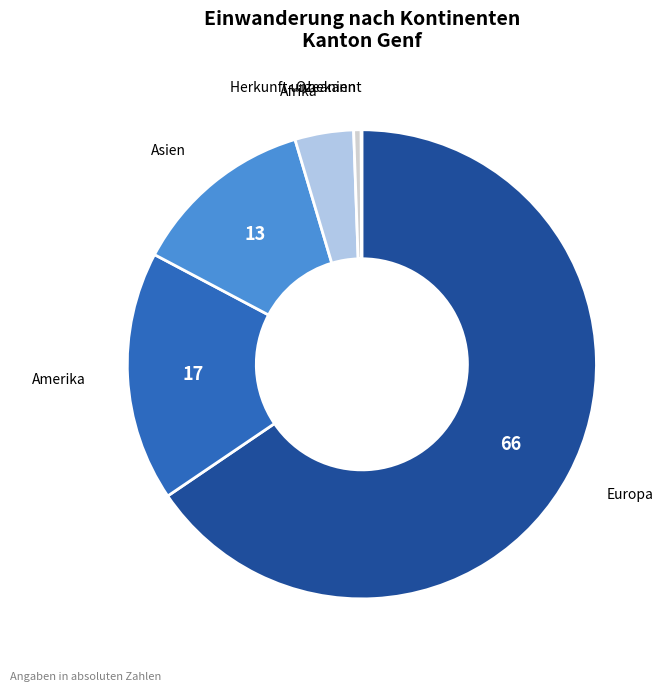

Does any single category account for the majority?

Yes